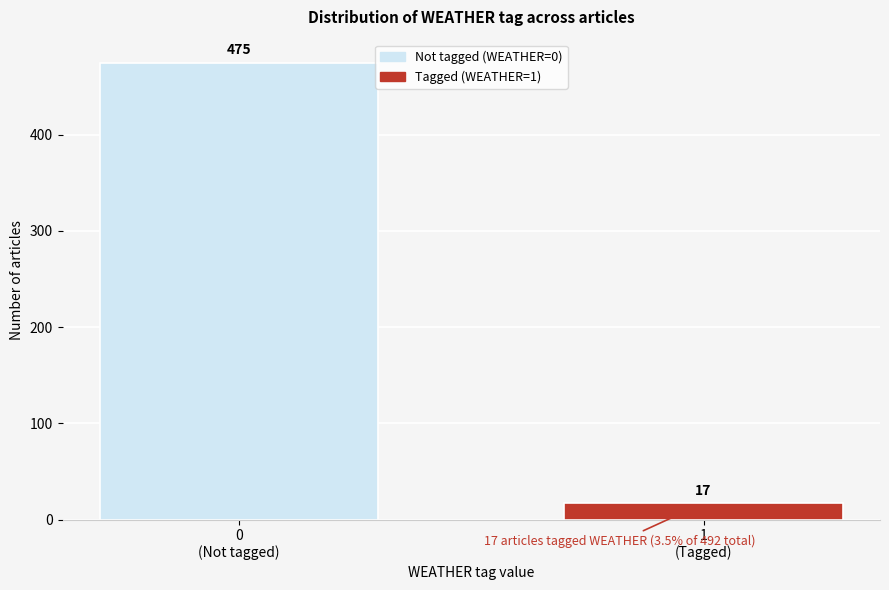

Reading left to right, list all the values displayed in this chart.

475	17